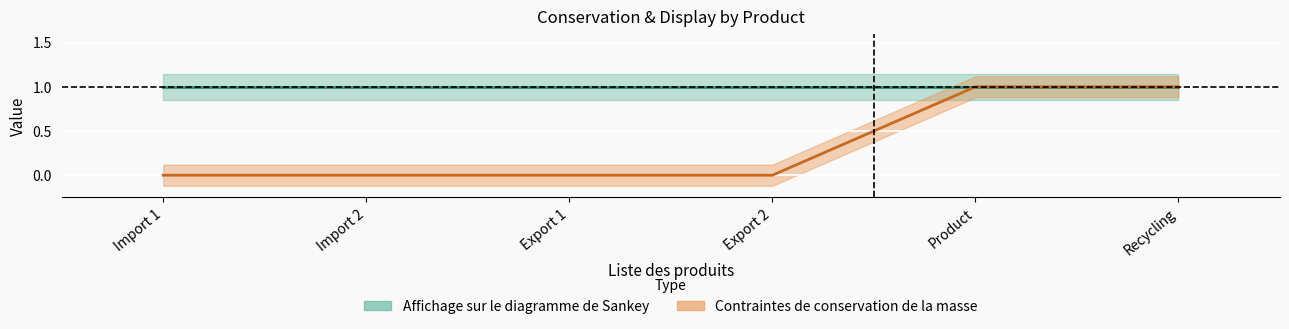

What is the difference between the second highest and minimum values?

1